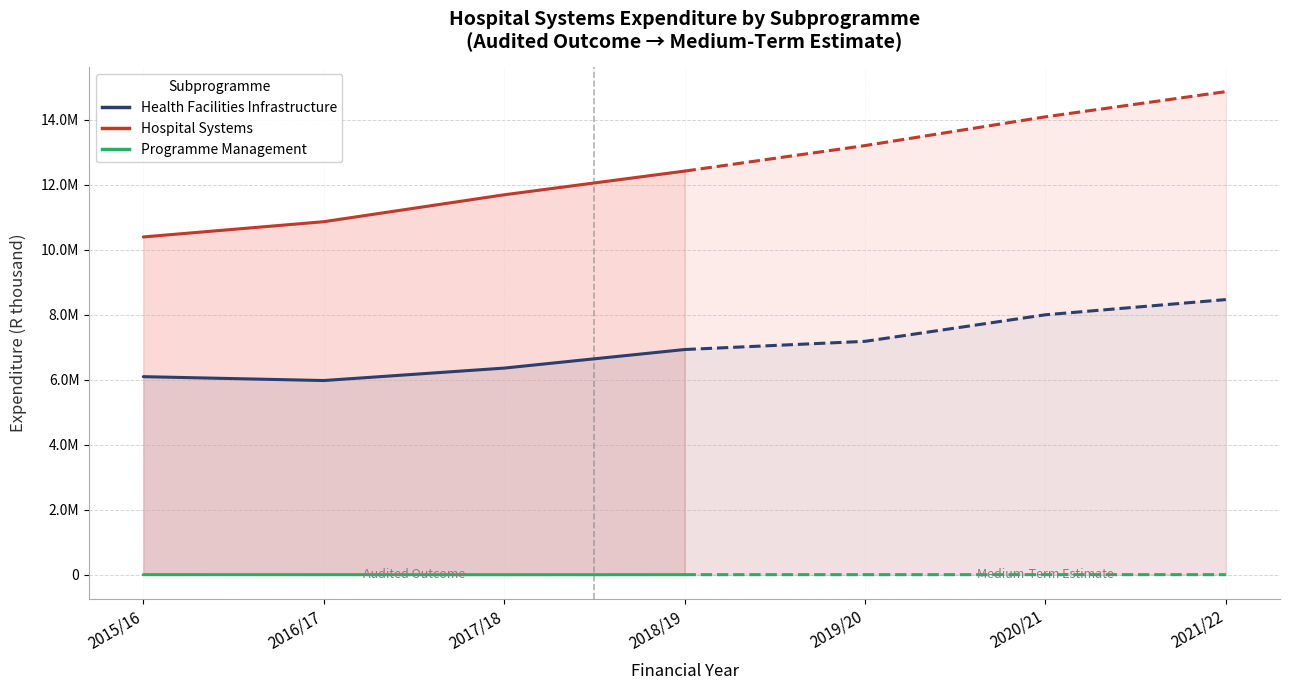

What is the maximum value for Hospital Systems?

14858343